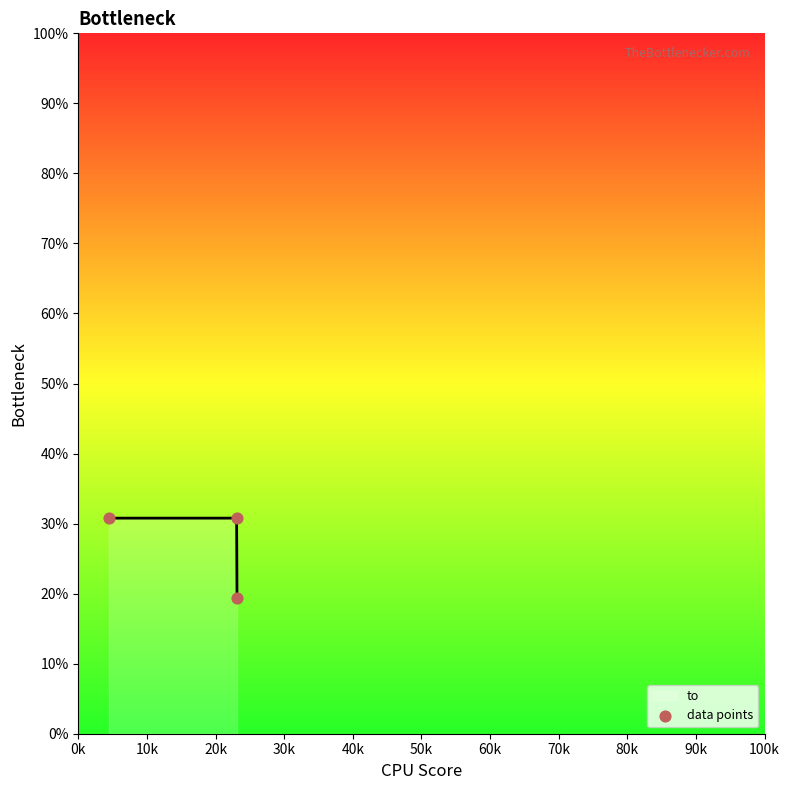

What is the lowest value of the to series?

19.3